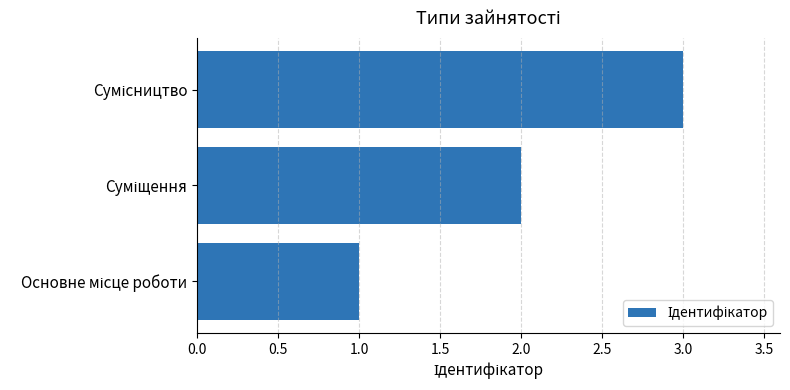

What is the greatest value displayed?

3